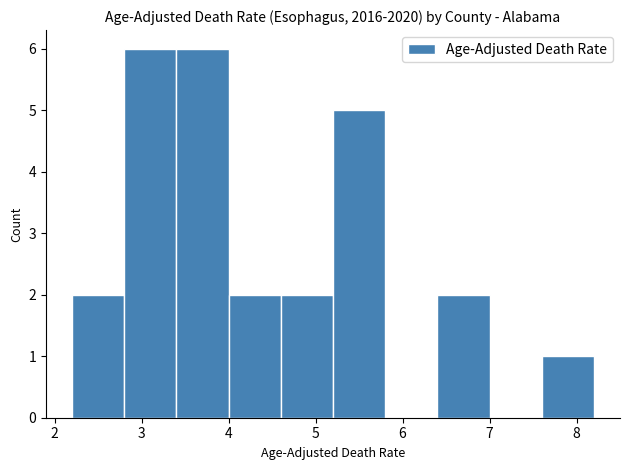

What is the height of the bar covering 3.4 to 4.0 on the x-axis? The values are not printed on the chart, so give them approximately, as read against the axis.

6